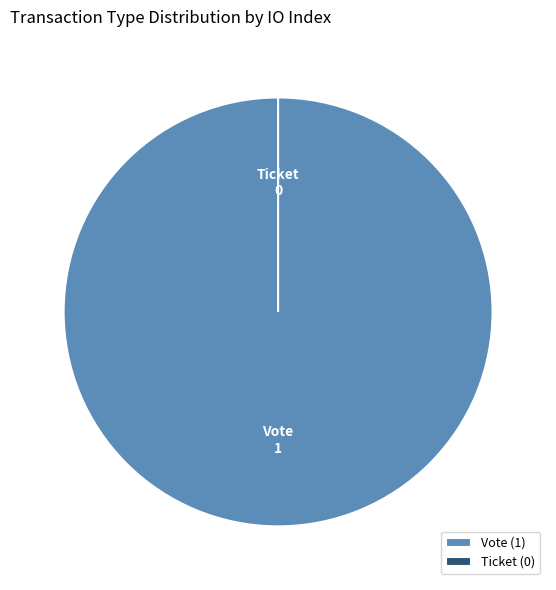

Which has a higher value, Ticket or Vote?

Vote